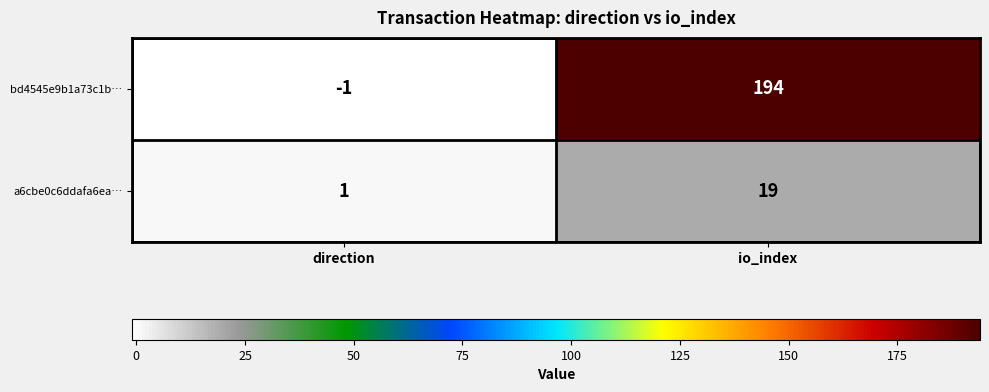

Rank the series by their average value, from lowest to highest.

a6cbe0c6ddafa6ea…, bd4545e9b1a73c1b…